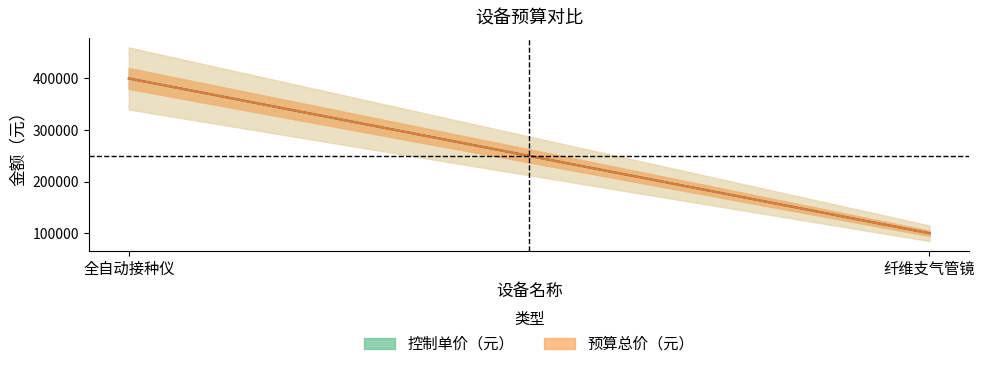

What is the label of the 2nd point from the left?

纤维支气管镜